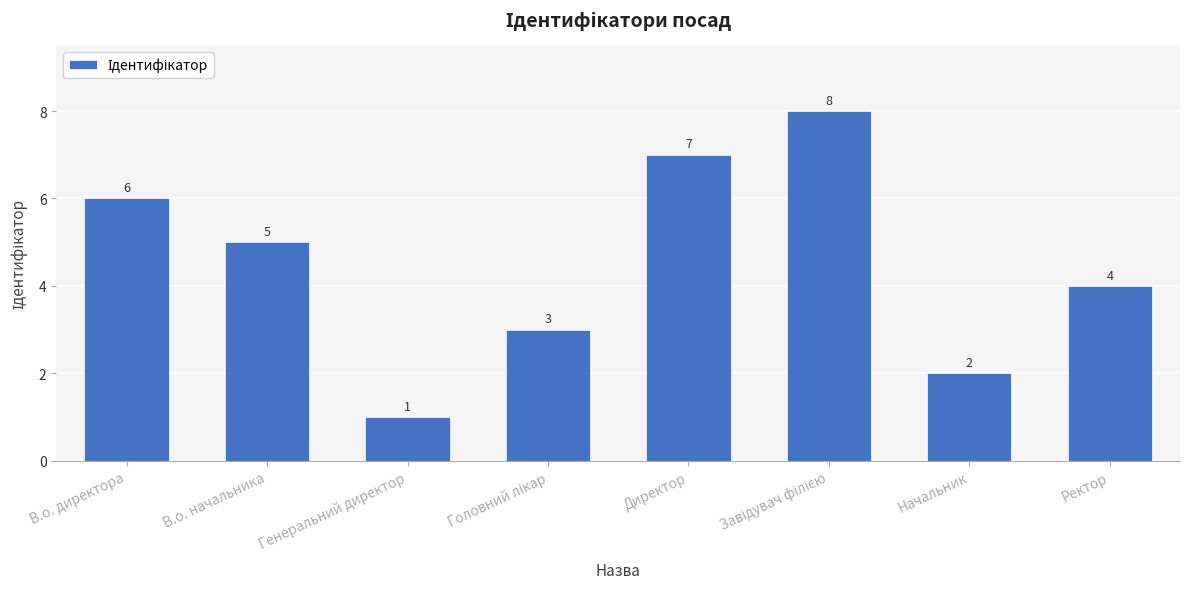

At which label is the value closest to 4?

Ректор